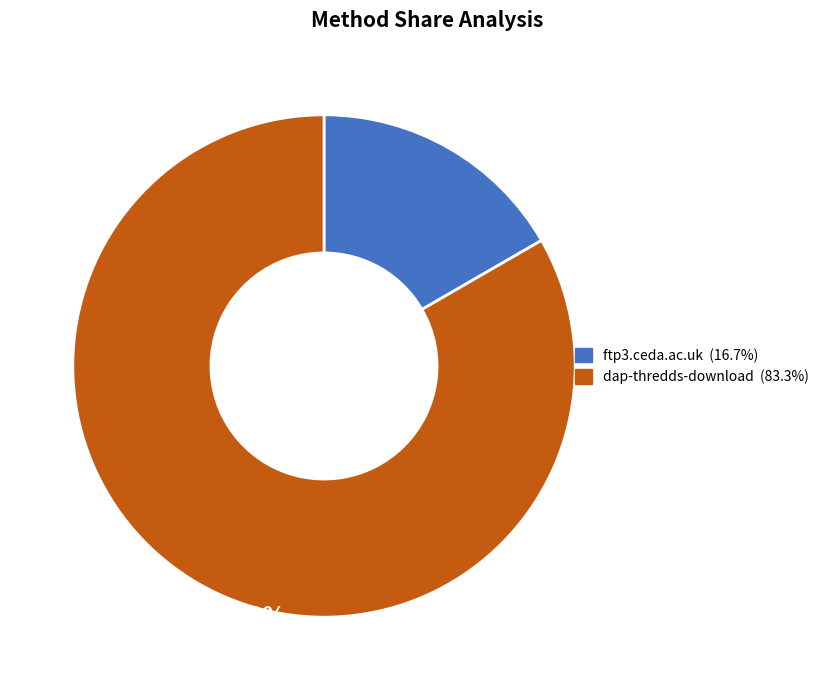

Combined, do dap-thredds-download and ftp3.ceda.ac.uk account for over 50%?

Yes